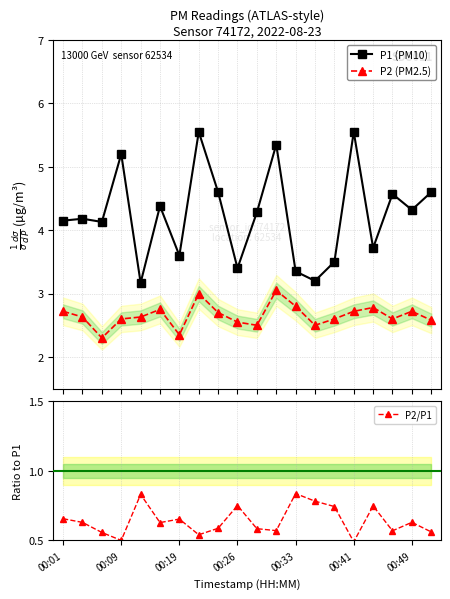

Reading left to right, list all the values displayed in this chart.

P1 (PM10): 4.2	4.2	4.1	5.2	3.2	4.4	3.6	5.5	4.6	3.4	4.3	5.3	3.4	3.2	3.5	5.5	3.7	4.6	4.3	4.6
P2 (PM2.5): 2.7	2.6	2.3	2.6	2.6	2.8	2.4	3.0	2.7	2.5	2.5	3.0	2.8	2.5	2.6	2.7	2.8	2.6	2.7	2.6
P2/P1: 0.7	0.6	0.6	0.5	0.8	0.6	0.7	0.5	0.6	0.8	0.6	0.6	0.8	0.8	0.7	0.5	0.7	0.6	0.6	0.6